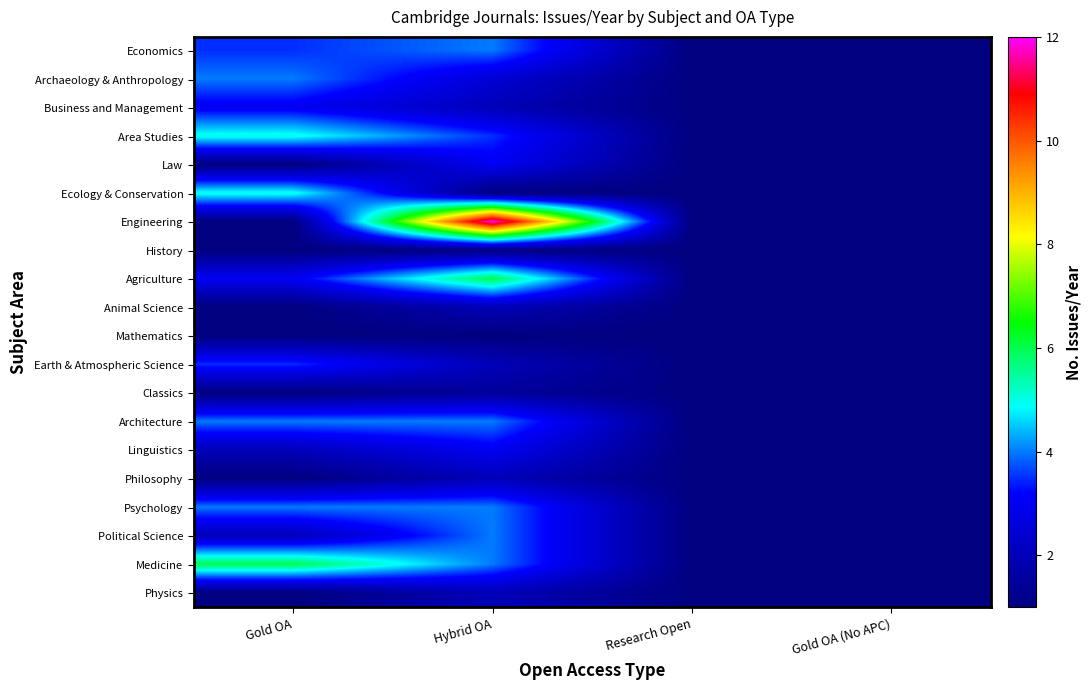

Reading right to left, extract all data points from this chart.

Economics: Gold OA (No APC)=1.0	Research Open=1.0	Hybrid OA=4.0	Gold OA=3.5
Archaeology & Anthropology: Gold OA (No APC)=1.0	Research Open=1.0	Hybrid OA=2.5	Gold OA=4.0
Business and Management: Gold OA (No APC)=1.0	Research Open=1.0	Hybrid OA=2.0	Gold OA=3.0
Area Studies: Gold OA (No APC)=1.0	Research Open=1.0	Hybrid OA=3.5	Gold OA=5.0
Law: Gold OA (No APC)=1.0	Research Open=1.0	Hybrid OA=3.0	Gold OA=1.0
Ecology & Conservation: Gold OA (No APC)=1.0	Research Open=1.0	Hybrid OA=1.0	Gold OA=5.0
Engineering: Gold OA (No APC)=1.0	Research Open=1.0	Hybrid OA=12.0	Gold OA=1.0
History: Gold OA (No APC)=1.0	Research Open=1.0	Hybrid OA=1.0	Gold OA=1.0
Agriculture: Gold OA (No APC)=1.0	Research Open=1.0	Hybrid OA=6.0	Gold OA=3.0
Animal Science: Gold OA (No APC)=1.0	Research Open=1.0	Hybrid OA=2.0	Gold OA=1.0
Mathematics: Gold OA (No APC)=1.0	Research Open=1.0	Hybrid OA=1.0	Gold OA=1.0
Earth & Atmospheric Science: Gold OA (No APC)=1.0	Research Open=1.0	Hybrid OA=2.0	Gold OA=3.5
Classics: Gold OA (No APC)=1.0	Research Open=1.0	Hybrid OA=1.5	Gold OA=1.0
Architecture: Gold OA (No APC)=1.0	Research Open=1.0	Hybrid OA=4.0	Gold OA=4.0
Linguistics: Gold OA (No APC)=1.0	Research Open=1.0	Hybrid OA=3.0	Gold OA=2.0
Philosophy: Gold OA (No APC)=1.0	Research Open=1.0	Hybrid OA=2.0	Gold OA=1.0
Psychology: Gold OA (No APC)=1.0	Research Open=1.0	Hybrid OA=4.0	Gold OA=4.0
Political Science: Gold OA (No APC)=1.0	Research Open=1.0	Hybrid OA=4.0	Gold OA=2.0
Medicine: Gold OA (No APC)=1.0	Research Open=1.0	Hybrid OA=4.0	Gold OA=6.0
Physics: Gold OA (No APC)=1.0	Research Open=1.0	Hybrid OA=2.0	Gold OA=1.0